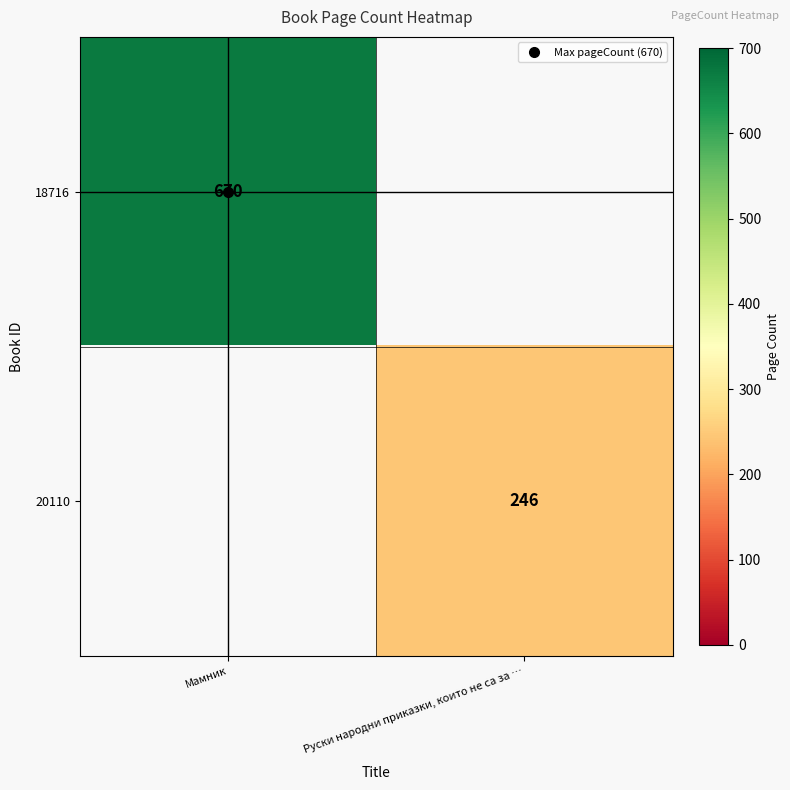

Which series has the largest range (max minus min)?

18716